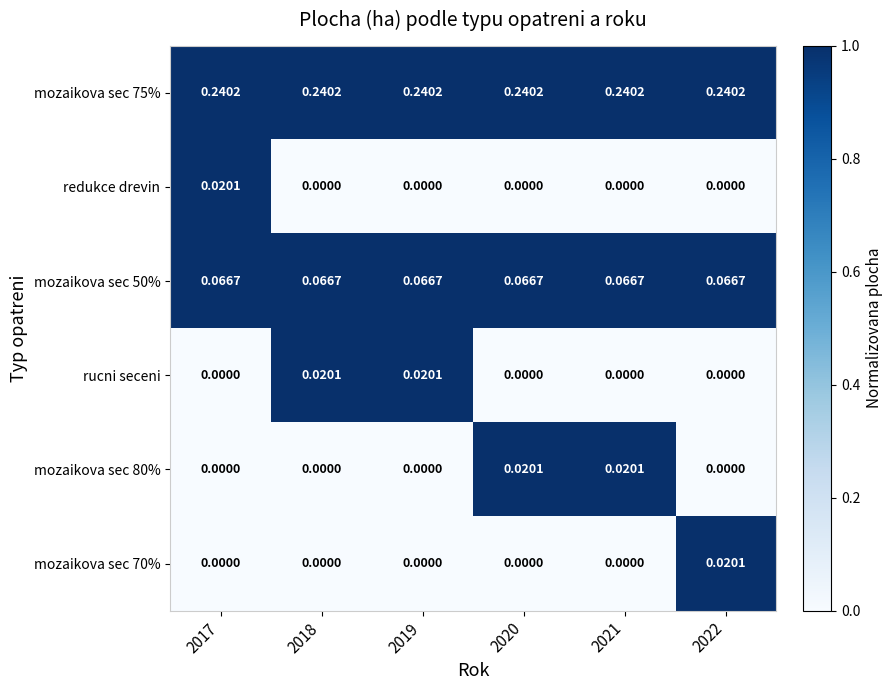

Is the value of mozaikova sec 70% at 2019 greater than the value of mozaikova sec 80% at 2021?

No